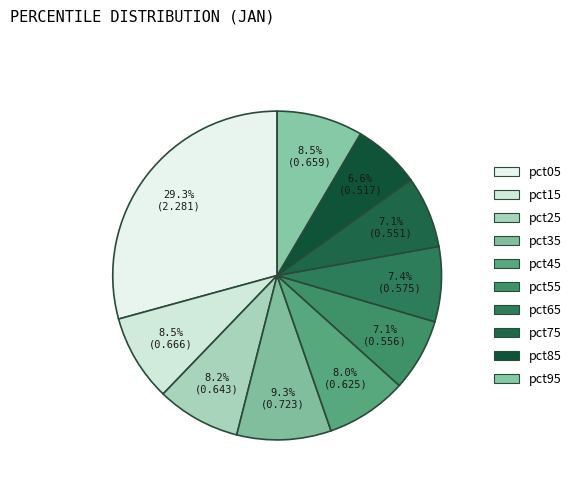

Do pct65 and pct75 together represent more than half of the pie?

No